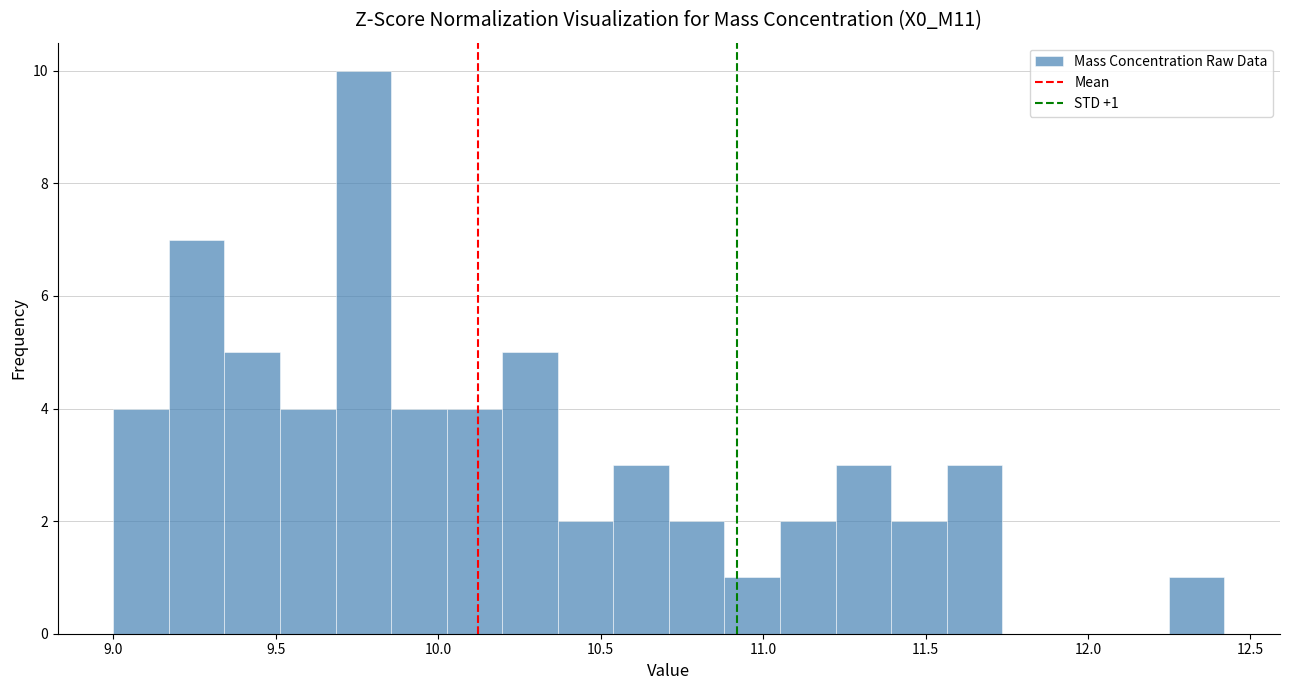

Around what value on the x-axis is the tallest bar? Give the approximate position of its centre, as read against the axis.

9.75